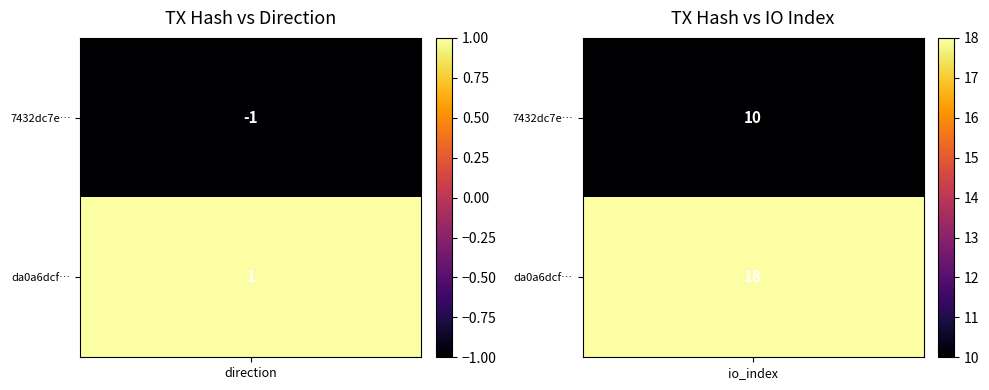

How many da0a6dcf93ce01ef6439e76a1d3671982eb2b02 values are between 1 and 18?

2